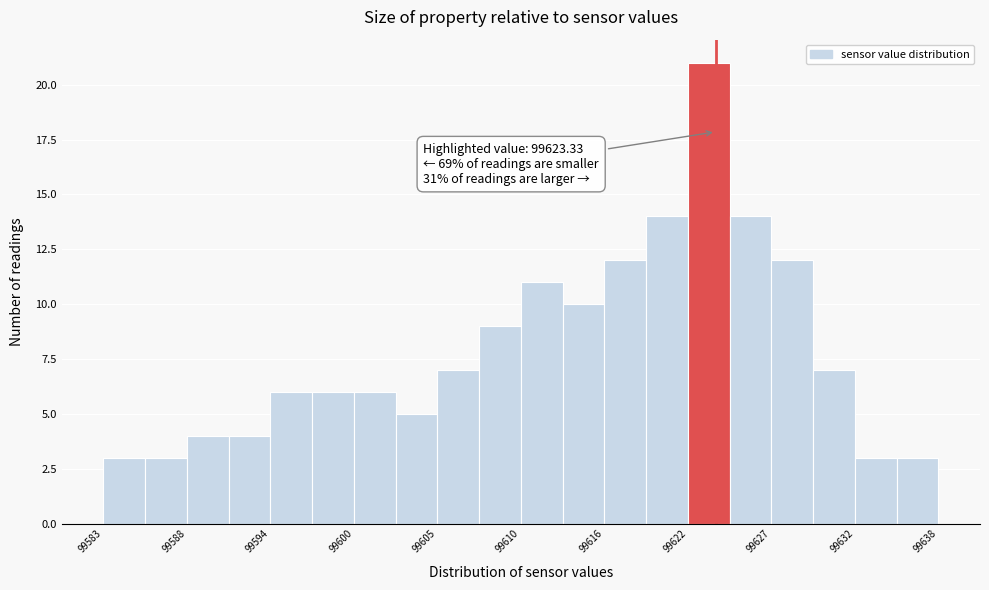

Around what value on the x-axis is the tallest bar? Give the approximate position of its centre, as read against the axis.

99623